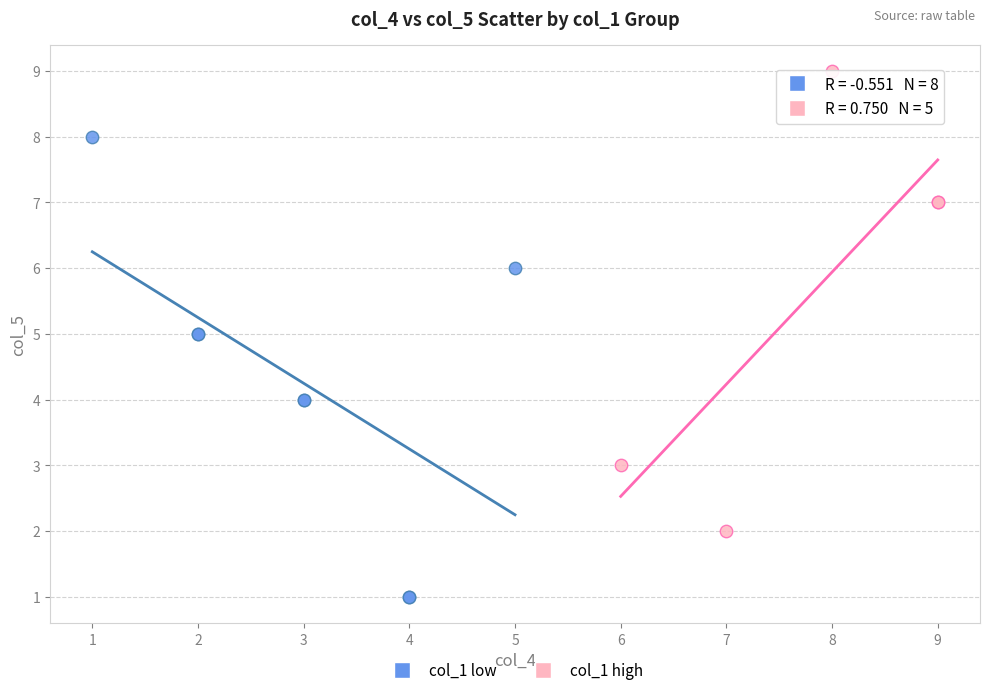

Which series contains the highest Y value?

col_1 high